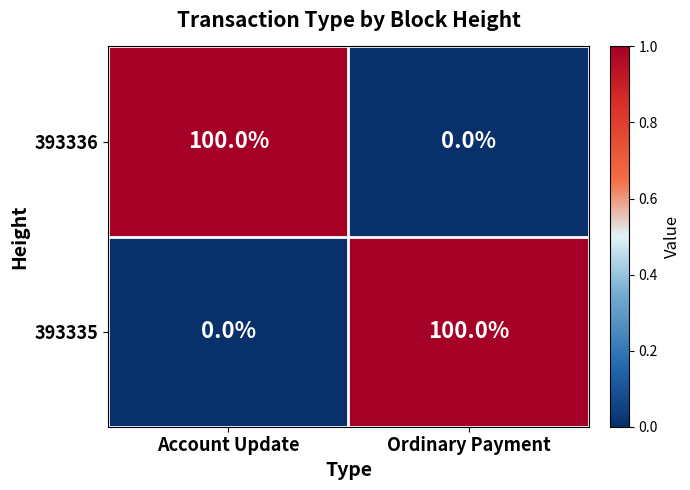

What is the highest value of the 393336 series?

100